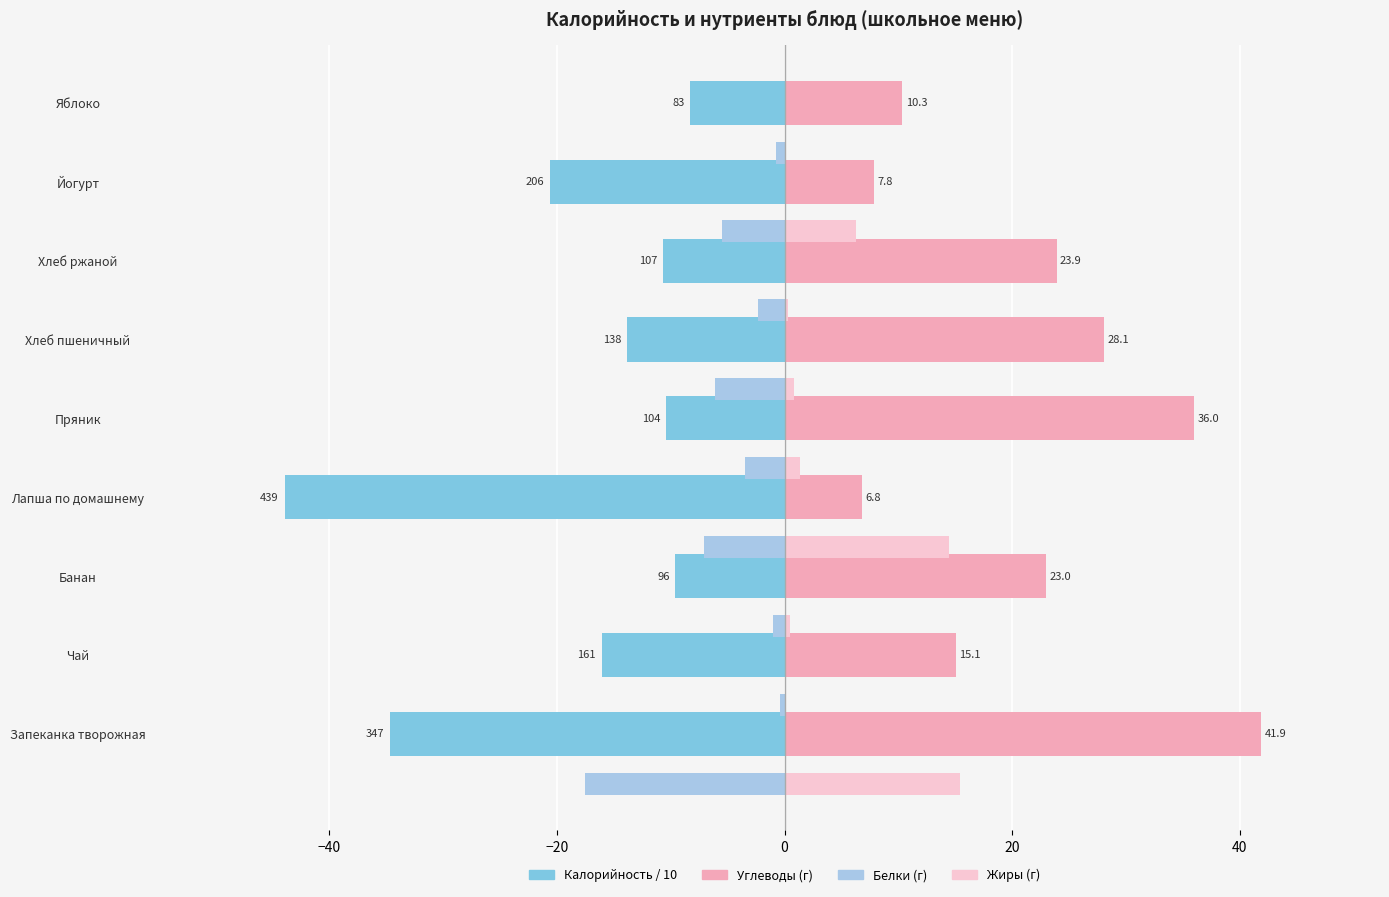

What is the greatest value displayed?

41.9